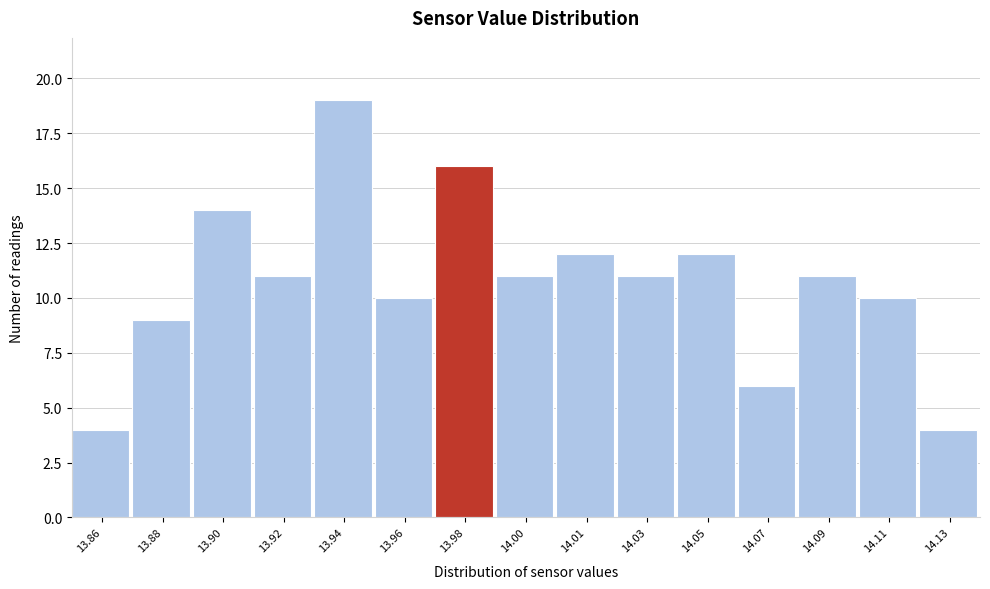

Reading right to left, extract all data points from this chart.

4	10	11	6	12	11	12	11	16	10	19	11	14	9	4